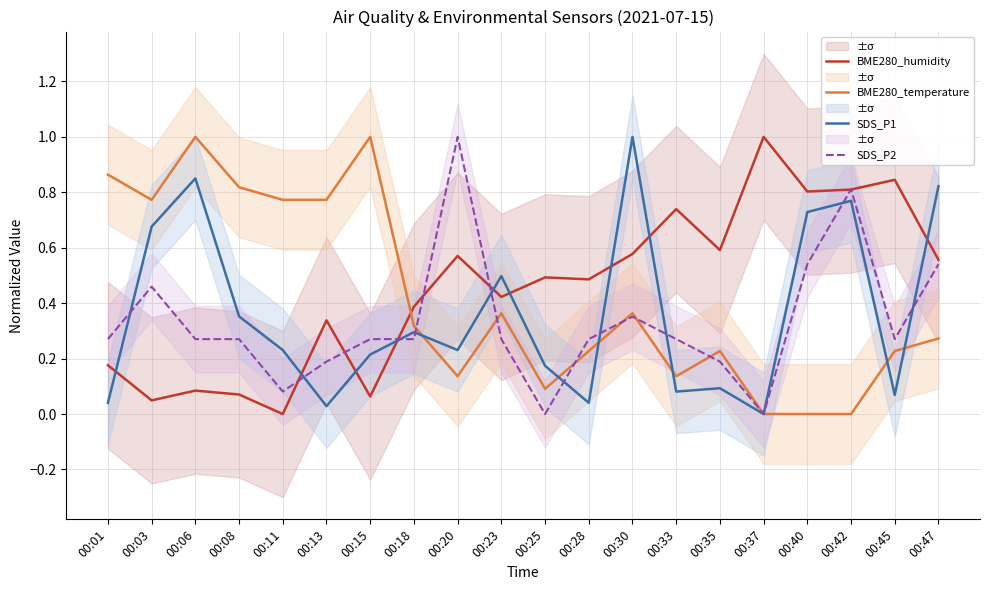

At which category does BME280_humidity reach its first local peak?

00:06